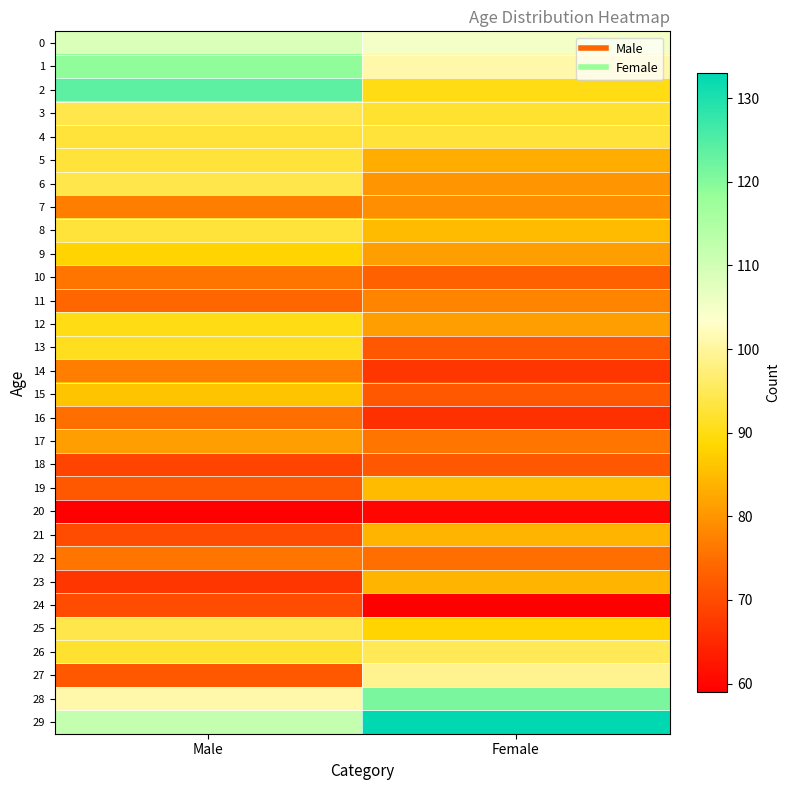

Reading left to right, transcribe all the data shown in this chart.

0: Male=109	Female=105
1: Male=119	Female=101
2: Male=124	Female=90
3: Male=94	Female=92
4: Male=93	Female=93
5: Male=93	Female=83
6: Male=94	Female=80
7: Male=77	Female=79
8: Male=93	Female=85
9: Male=88	Female=81
10: Male=76	Female=73
11: Male=74	Female=78
12: Male=90	Female=81
13: Male=91	Female=72
14: Male=77	Female=67
15: Male=86	Female=72
16: Male=75	Female=66
17: Male=81	Female=76
18: Male=69	Female=72
19: Male=72	Female=85
20: Male=59	Female=60
21: Male=70	Female=84
22: Male=76	Female=75
23: Male=67	Female=84
24: Male=70	Female=59
25: Male=94	Female=88
26: Male=92	Female=95
27: Male=72	Female=99
28: Male=101	Female=121
29: Male=112	Female=133